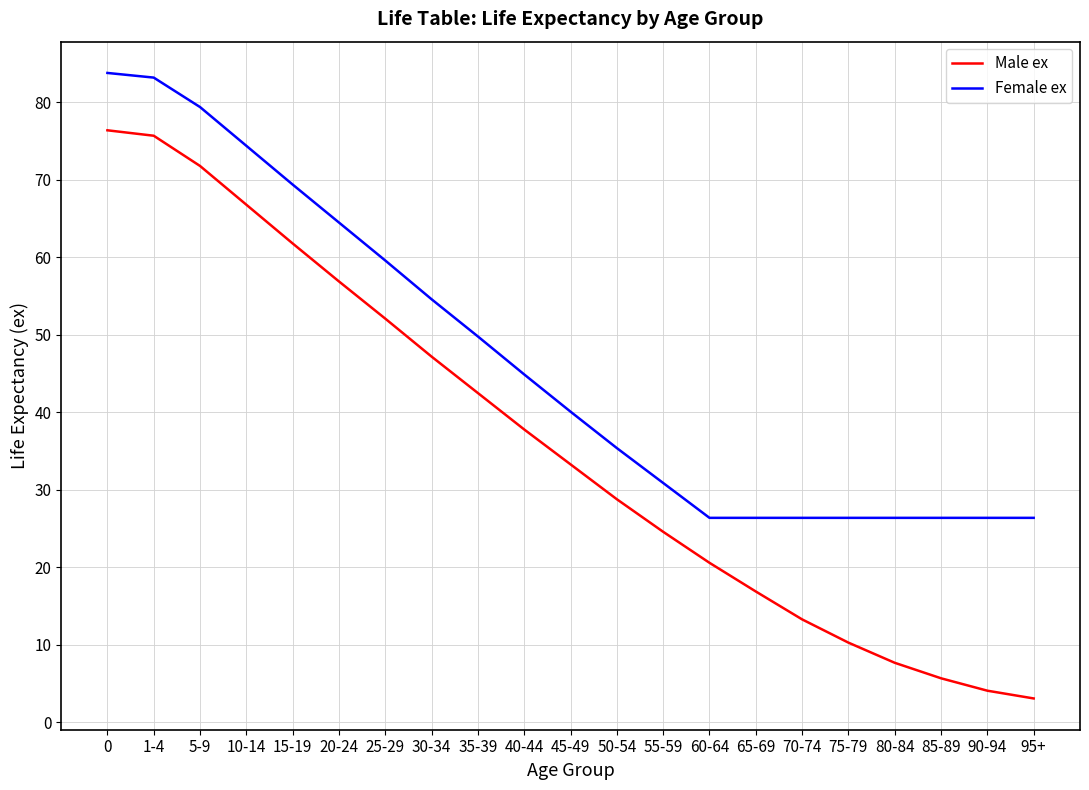

Reading left to right, transcribe all the data shown in this chart.

Male ex: 76.4	75.7	71.8	66.8	61.8	56.9	52.1	47.2	42.5	37.8	33.3	28.8	24.6	20.6	16.9	13.3	10.3	7.7	5.7	4.1	3.1
Female ex: 83.8	83.2	79.4	74.4	69.4	64.5	59.6	54.6	49.8	44.9	40.1	35.4	30.9	26.4	26.4	26.4	26.4	26.4	26.4	26.4	26.4